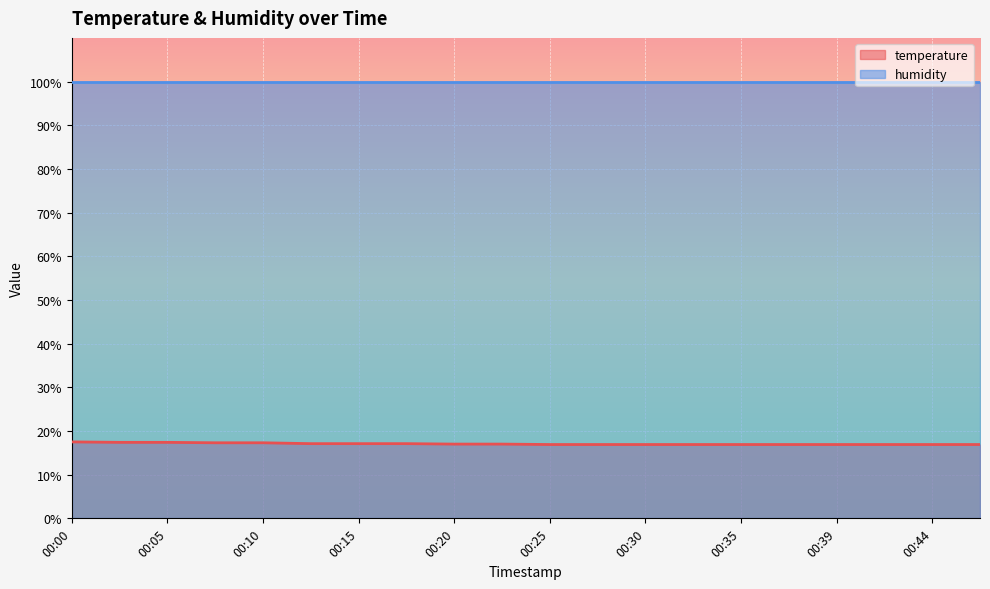

The value at 00:44 is 16.9. True or false?

True